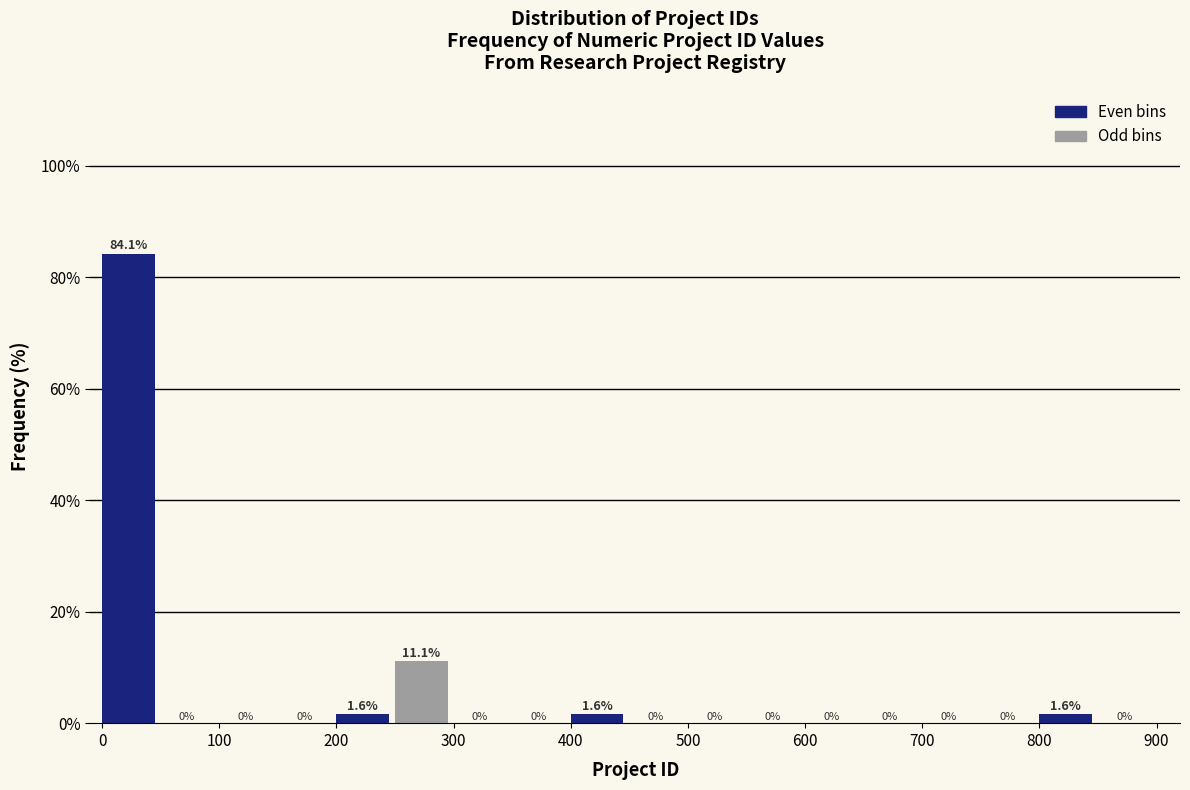

What is the height of the bar covering 800 to 850 on the x-axis?

1.6